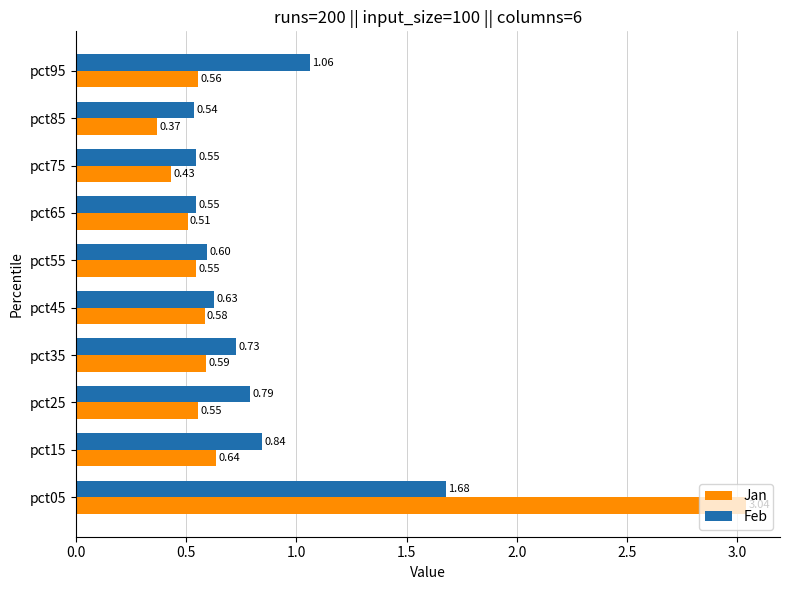

At which category does the chart reach its minimum across all series?

pct85